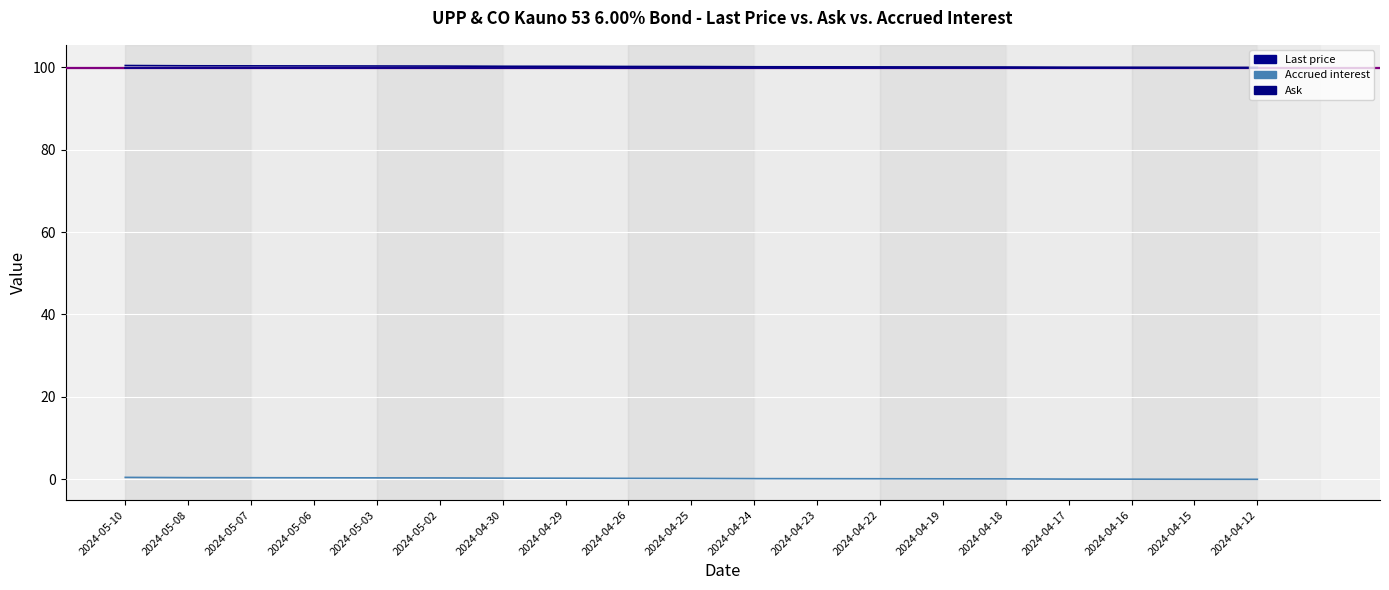

At which label does Accrued interest reach its minimum?

2024-04-12